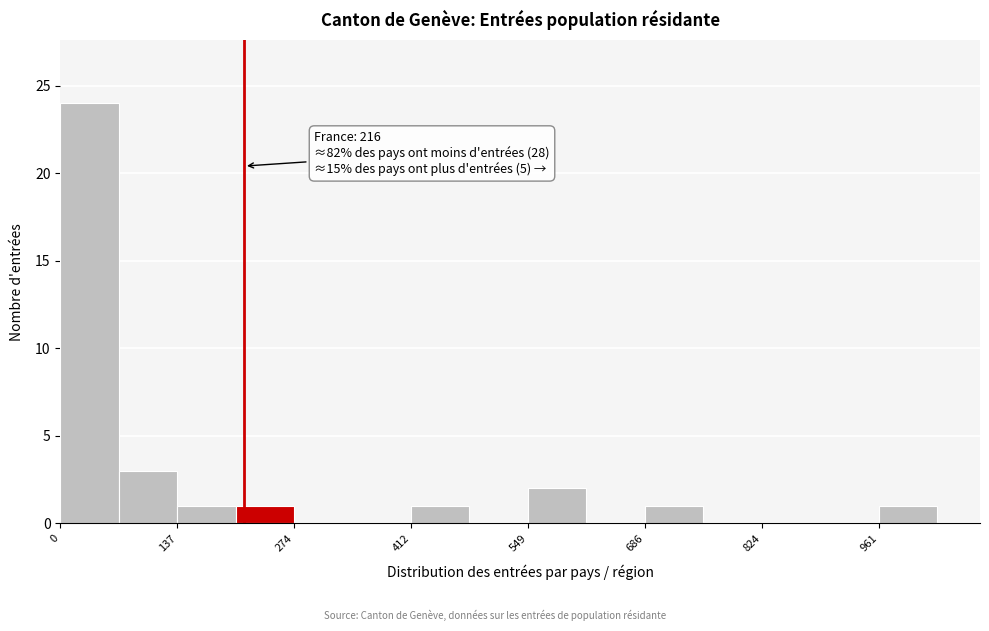

Around what value on the x-axis is the tallest bar? Give the approximate position of its centre, as read against the axis.

40